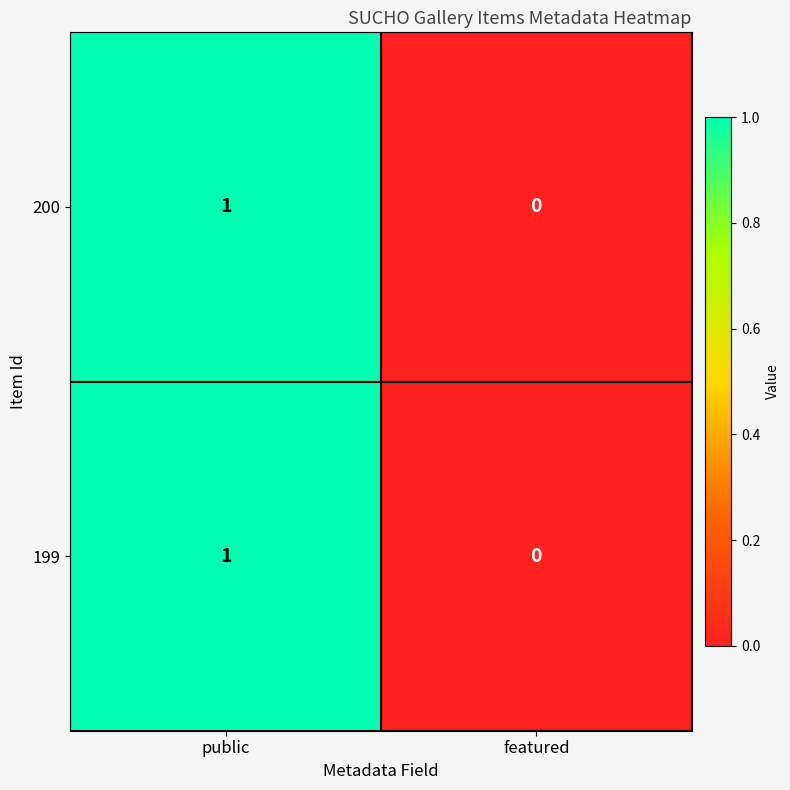

Where is 199 nearest to the value 0?

featured